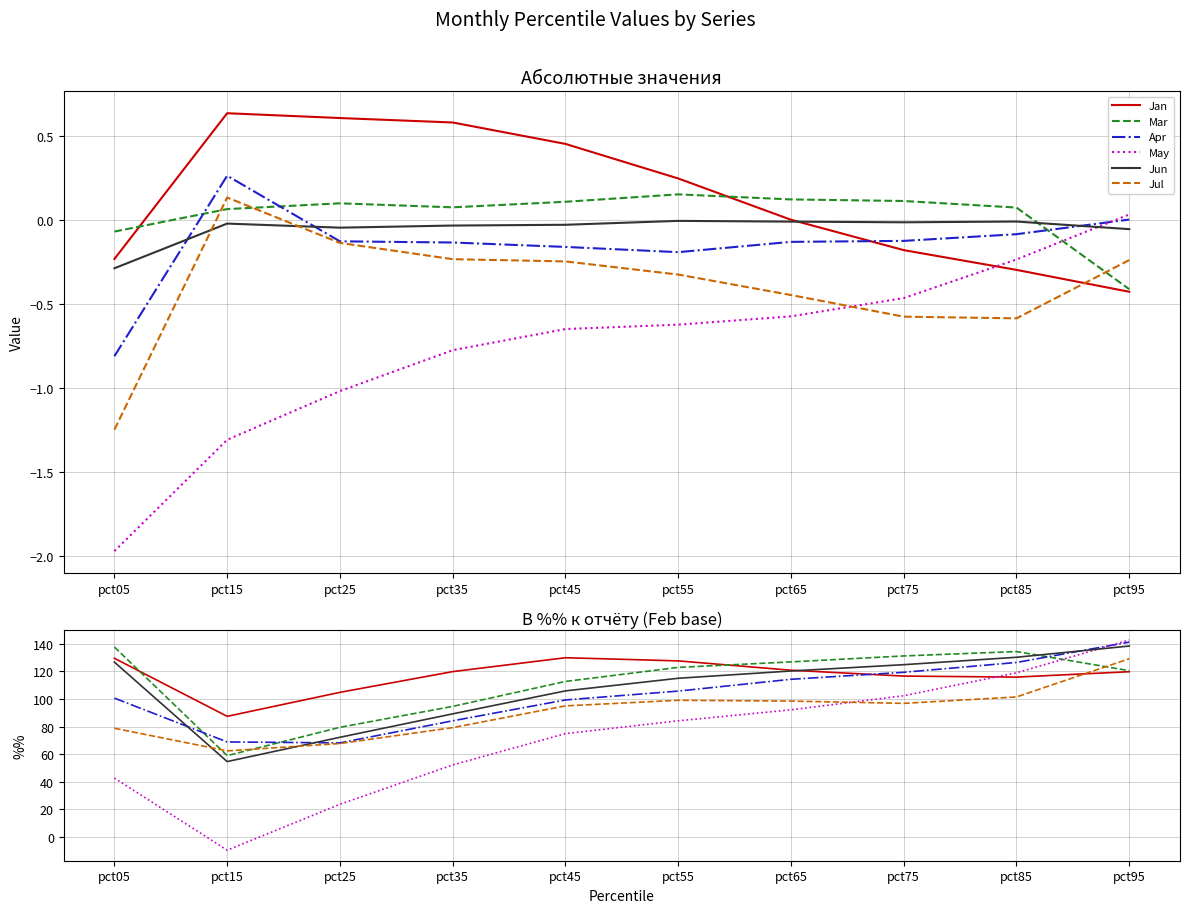

At which label does Jan first exceed 119?

pct05